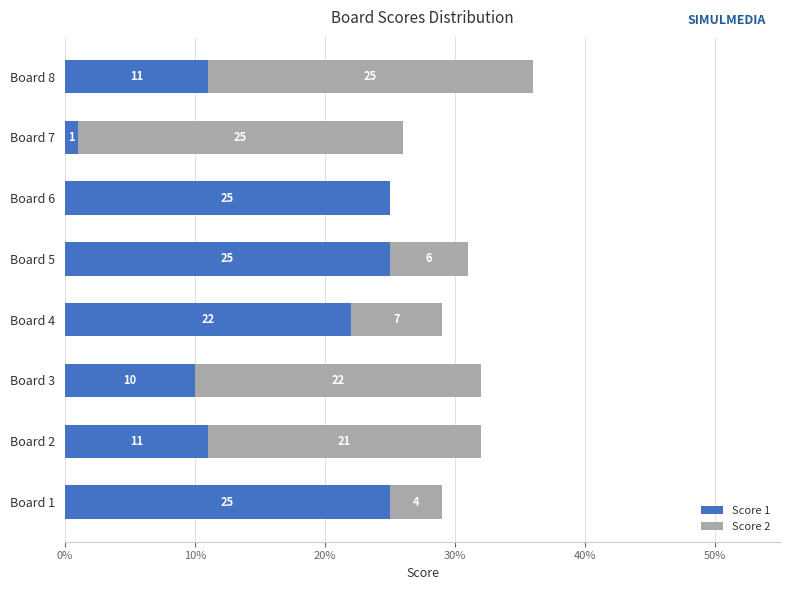

The Score 1 series shows 35 at Board 5. True or false?

False